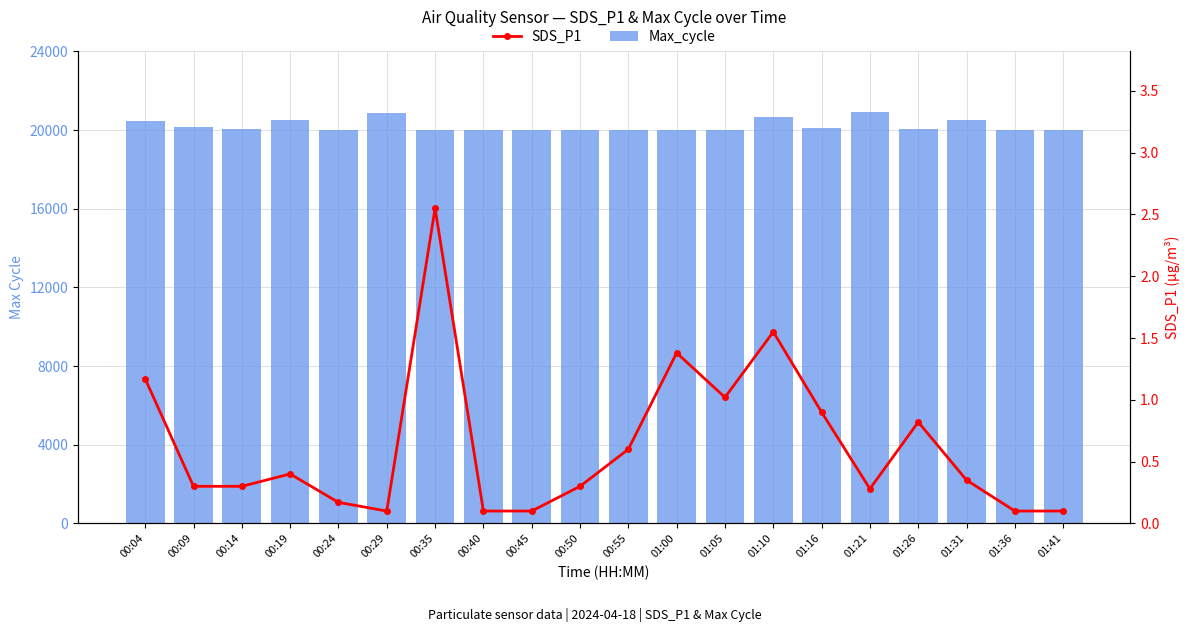

Read the SDS_P1 value at 01:31.

0.3